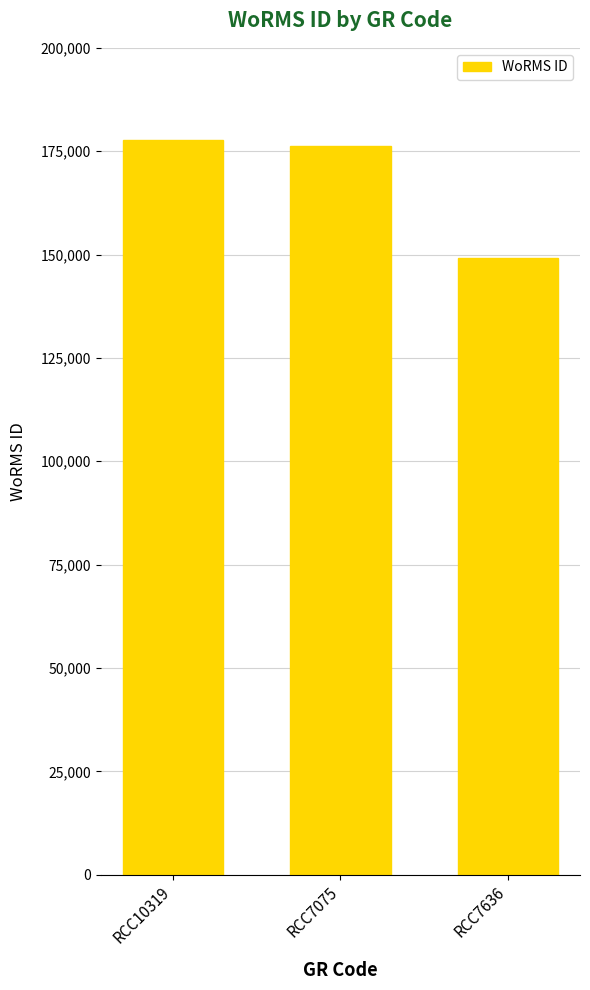

Is it true that the value at RCC7075 is 176294?

True